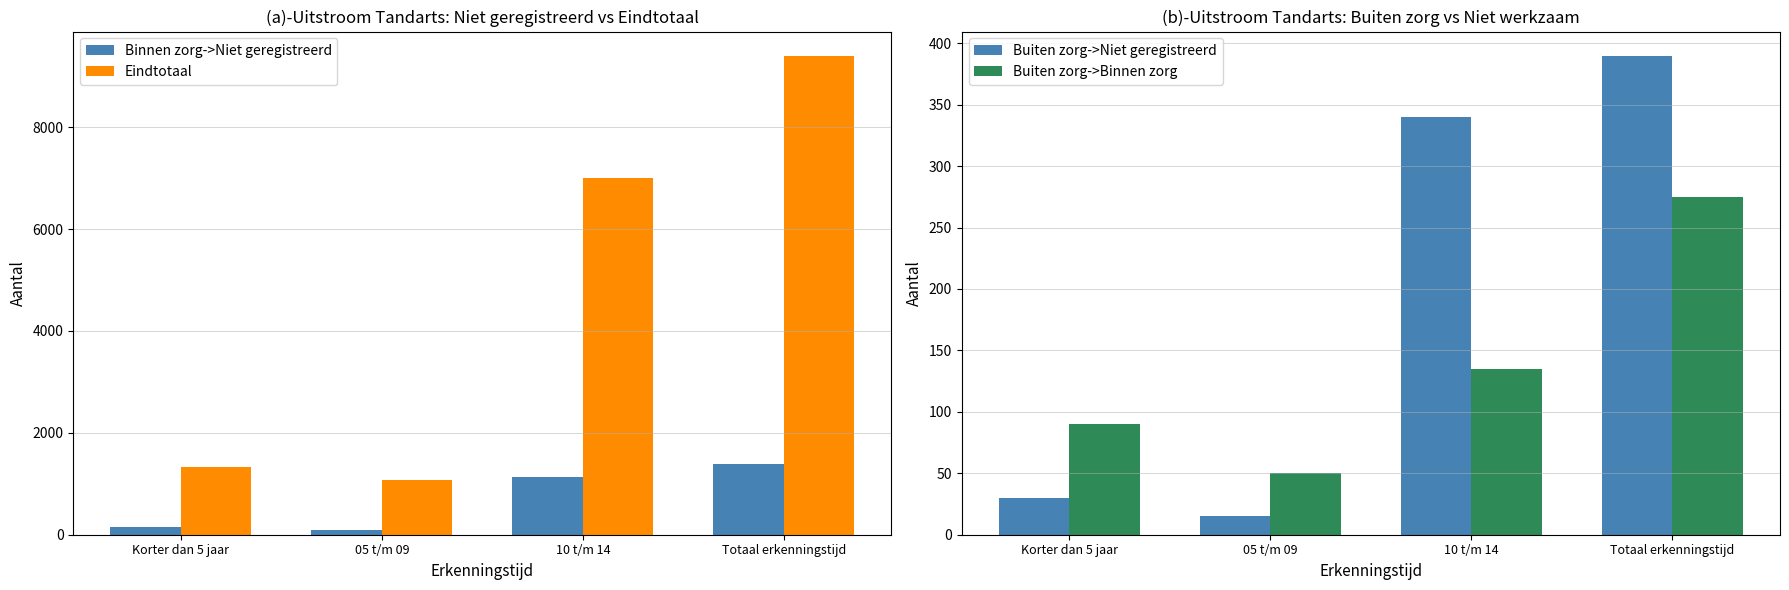

The value of Buiten zorg->Binnen zorg at Korter dan 5 jaar is 40. True or false?

False